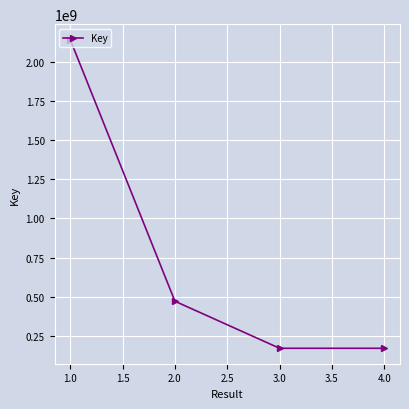

What is the change in value from 1.0 to 2.0?

-1670094384